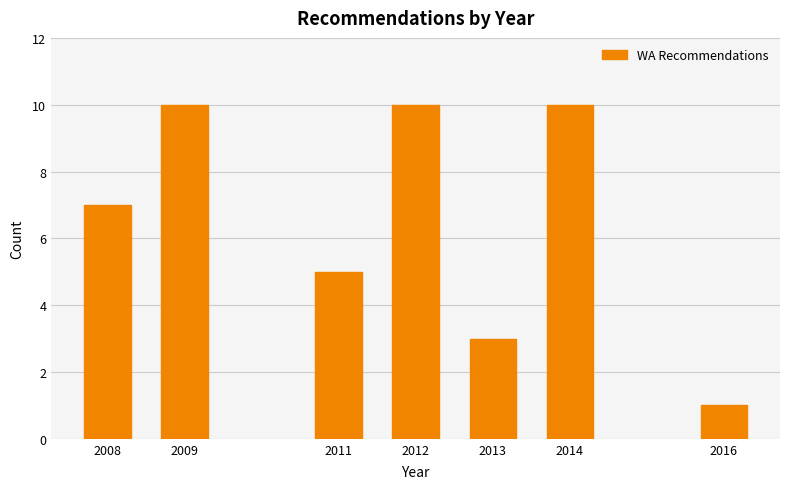

Reading left to right, transcribe all the data shown in this chart.

2008=7	2009=10	2011=5	2012=10	2013=3	2014=10	2016=1